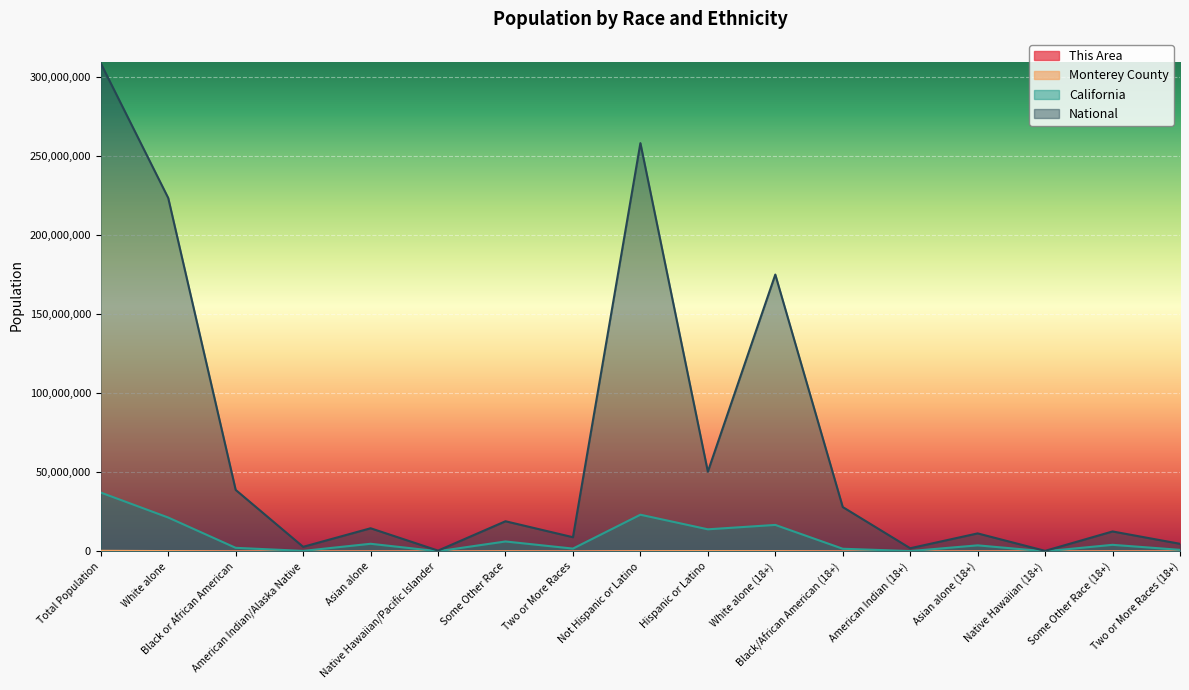

Is it true that National equals 9009073 at Two or More Races?

True